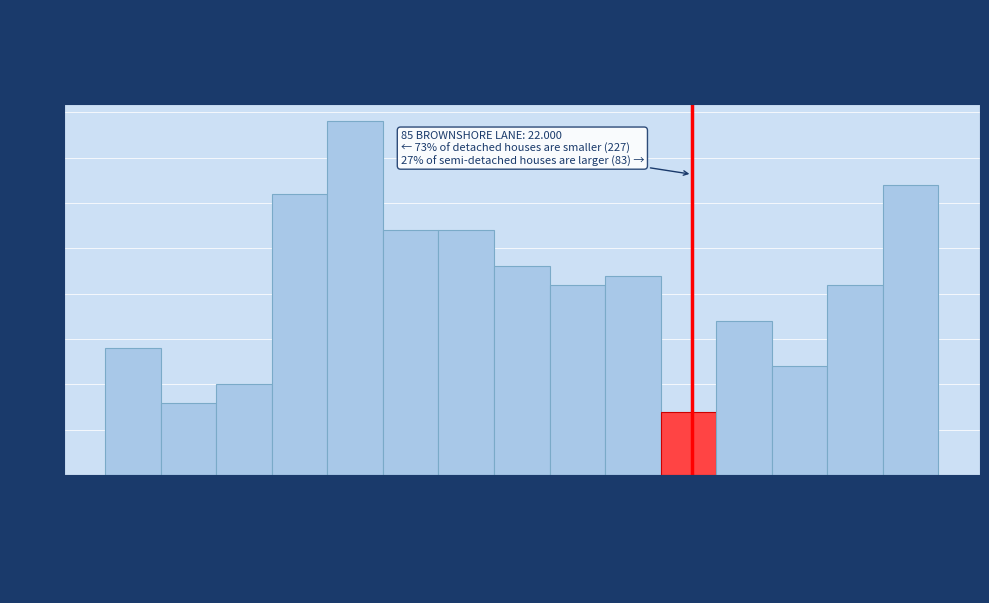

Over which range of the x-axis is the bar tallest?

21.711 to 21.755